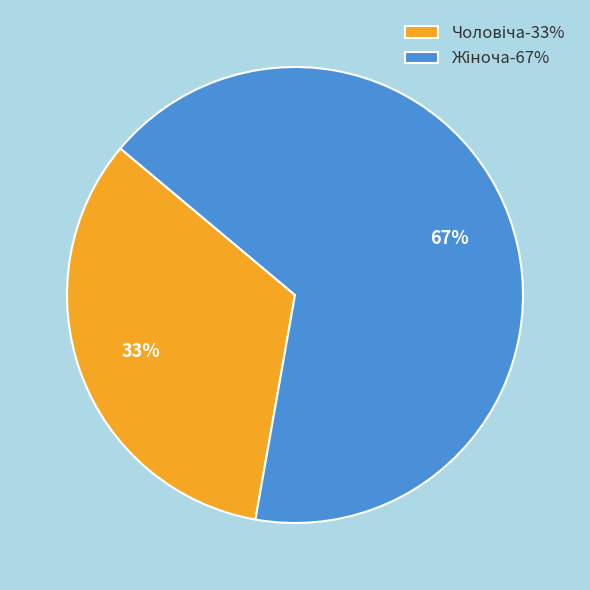

To the nearest percent, what is the average slice percentage?

50%